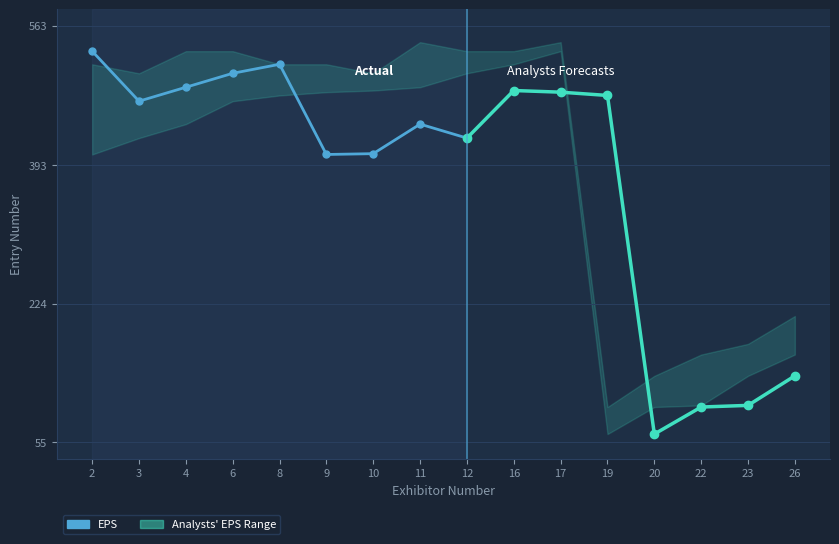

Which has a higher value, 8 or 11?

8